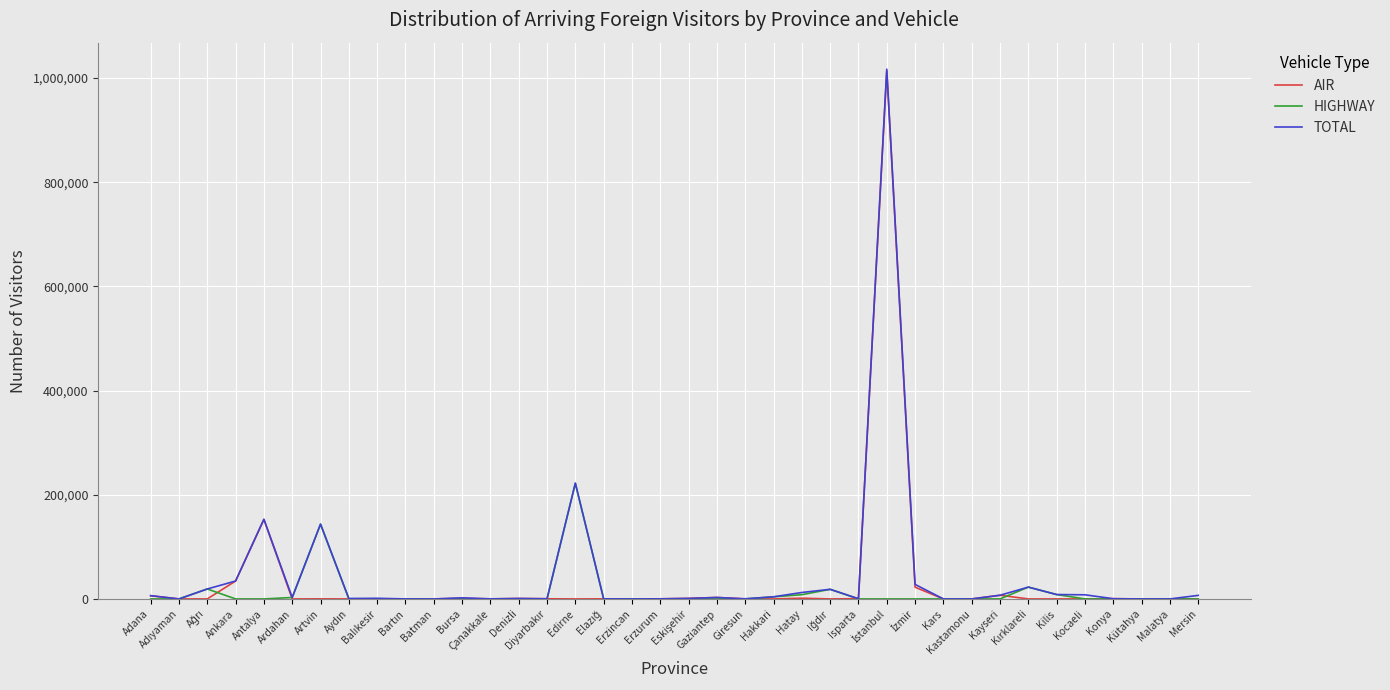

What is the maximum value shown in the chart?

1017034